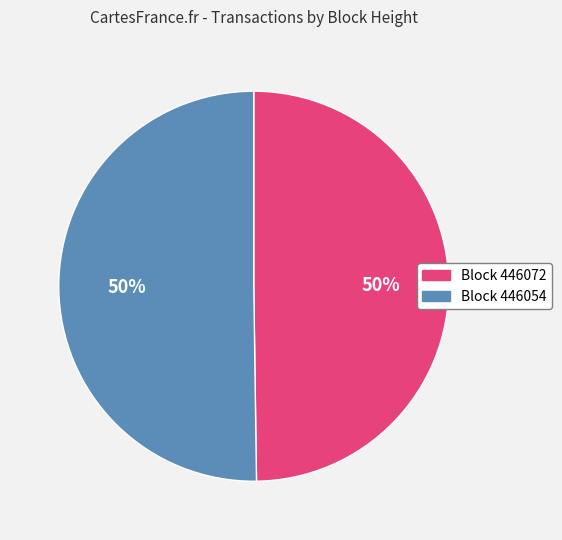

What is the ratio of the value at Block 446072 to the value at Block 446054?

1.0